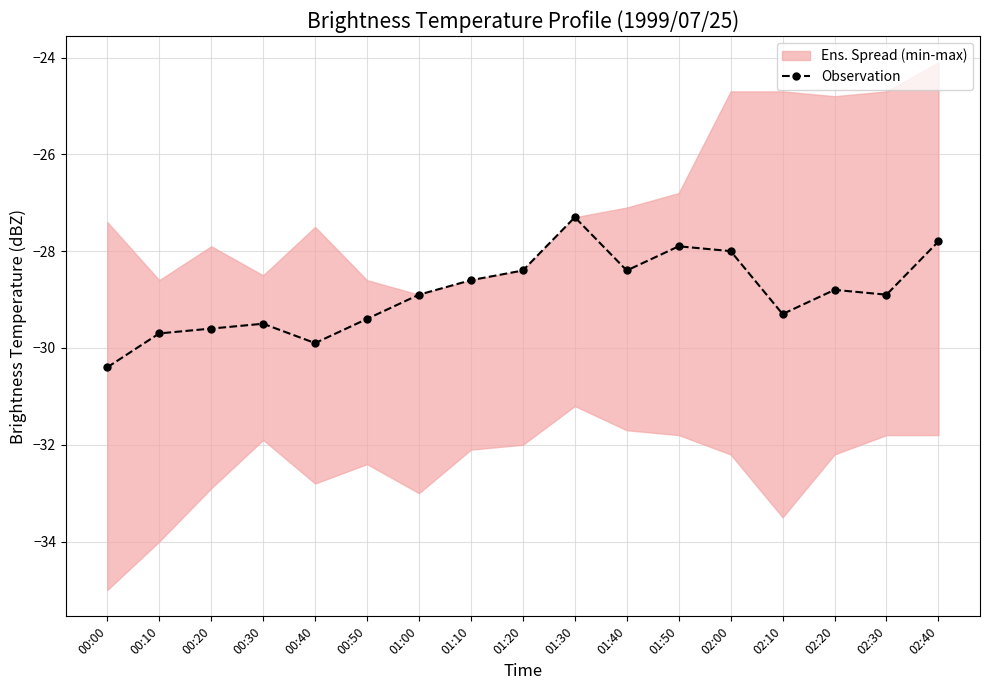

What is the sum of the values at 02:10 and 02:40?

-57.1